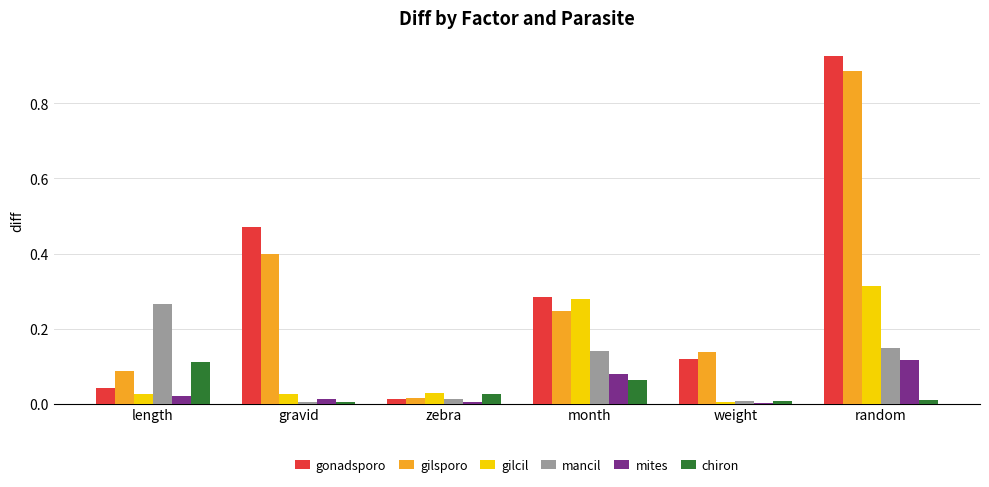

Which series has the largest range (max minus min)?

gonadsporo